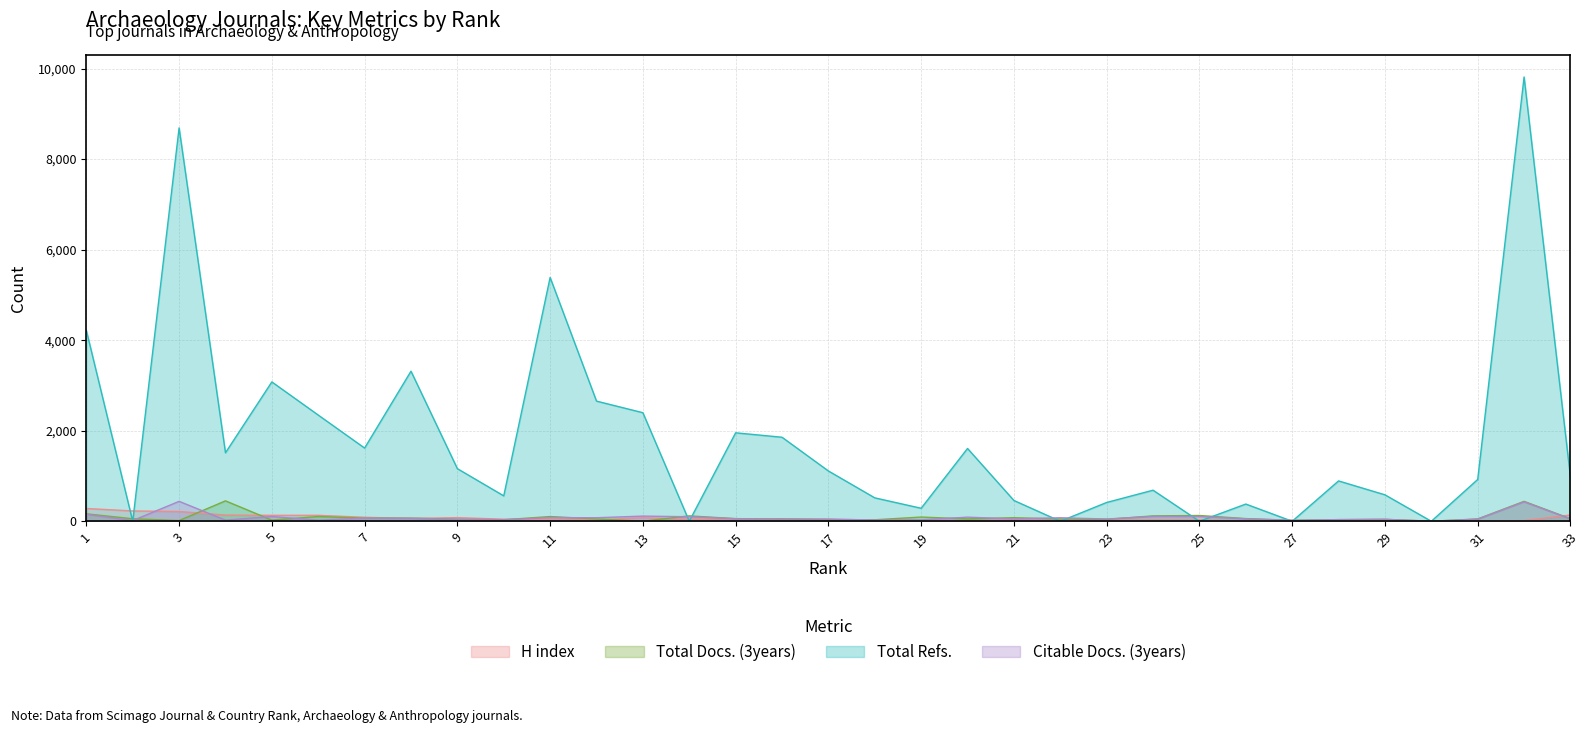

Which series has the largest total across all categories?

Total Refs.